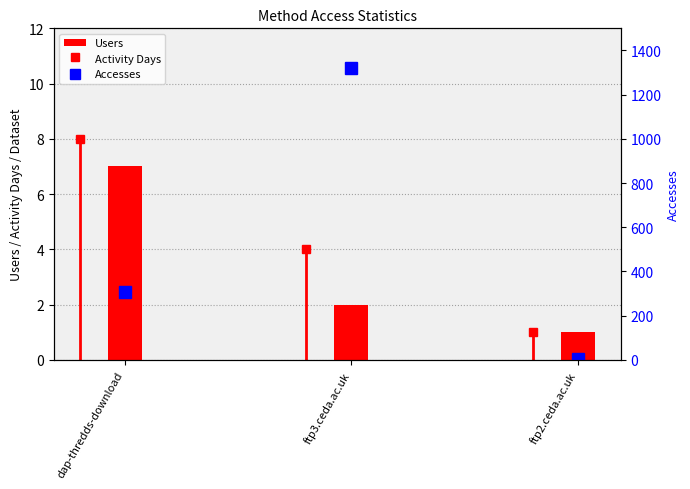

What is the value of the Accesses bar at the 2nd from the left?

1319